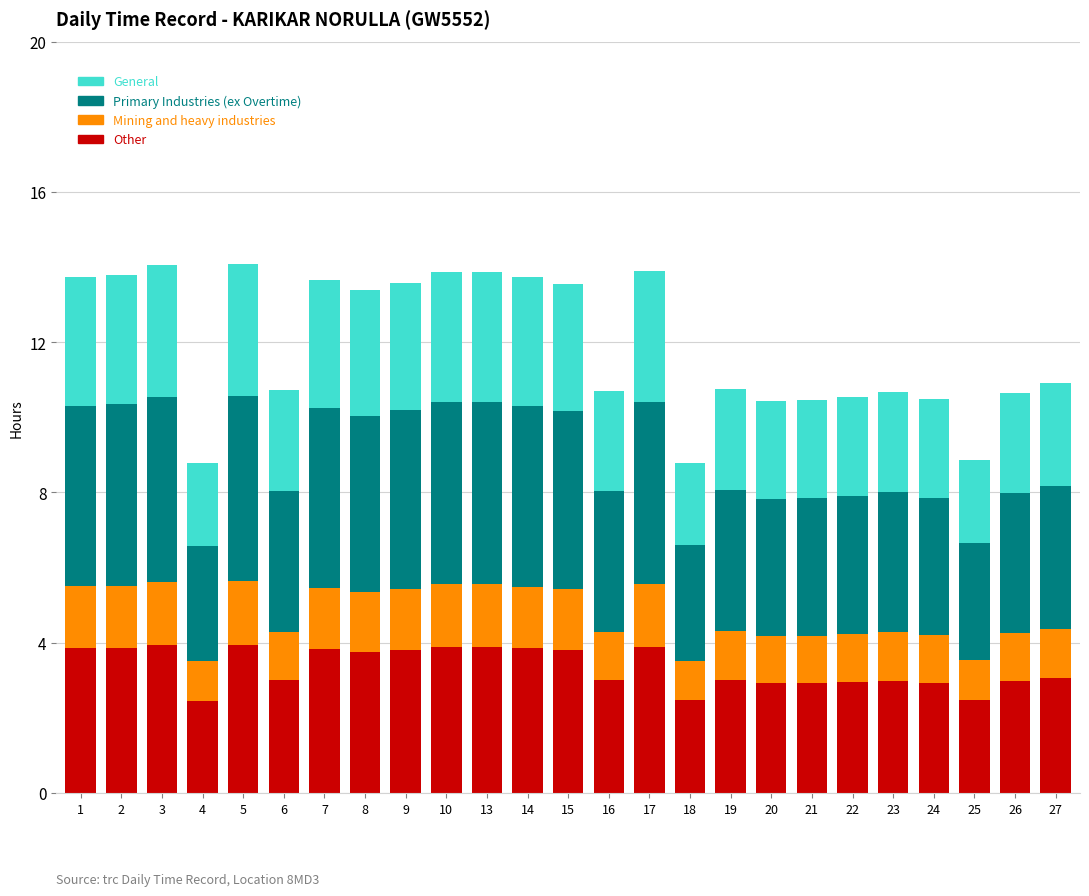

What is the highest value of the Other series?

3.9